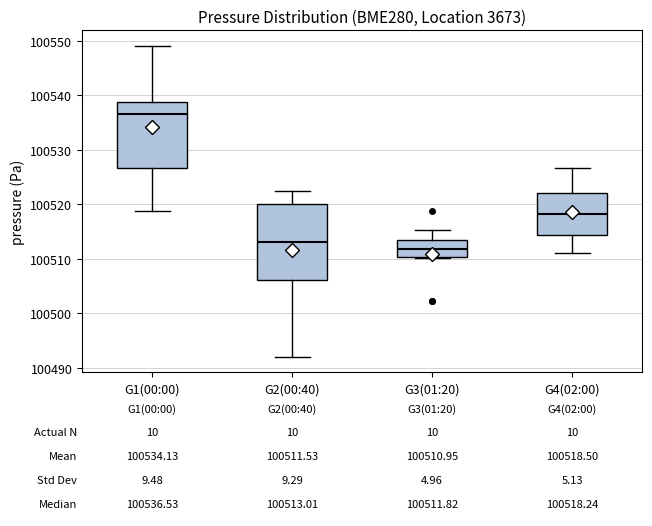

Which box's median line is the highest?

G1(00:00)